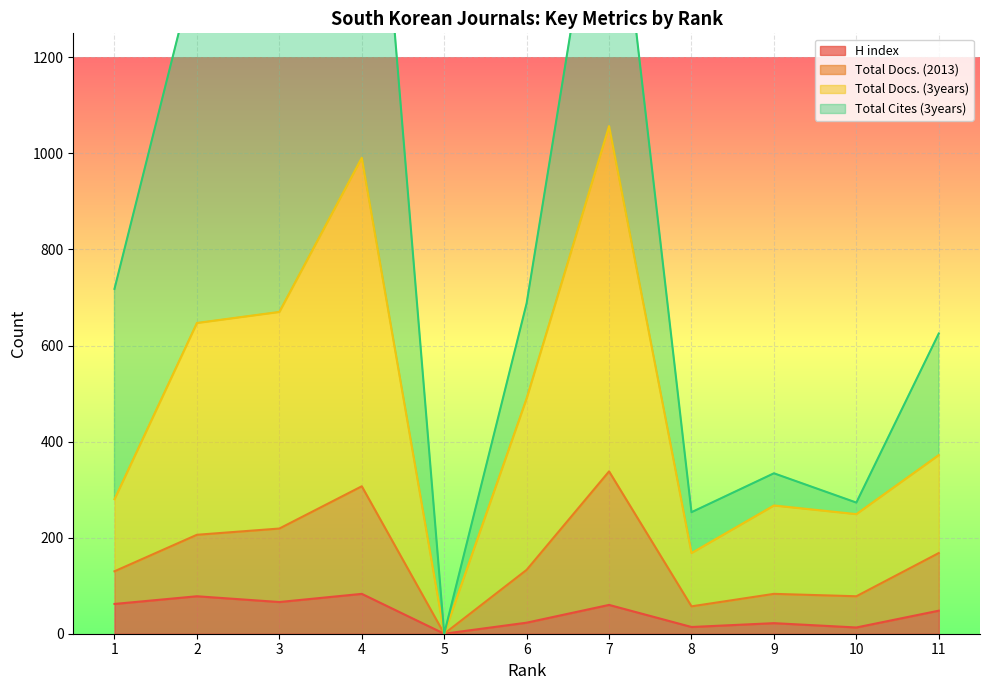

Which category has the highest value across all series?

7